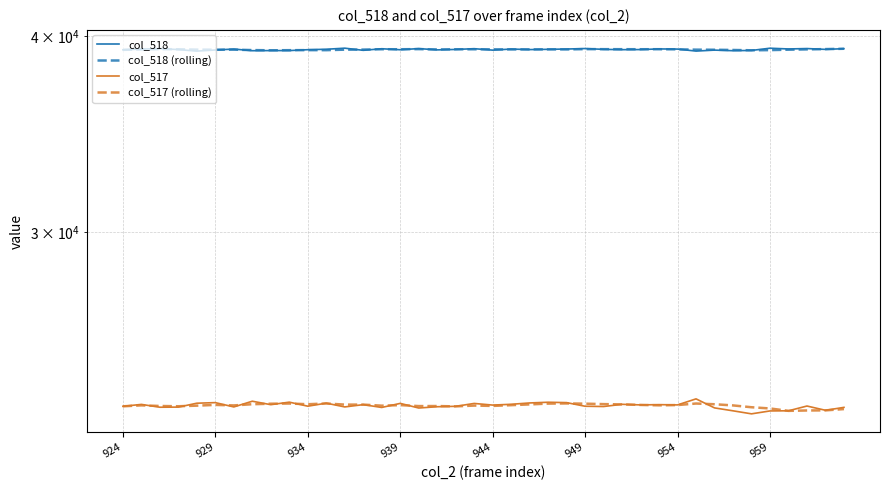

How many values in the col_518 series are below 39221?

20